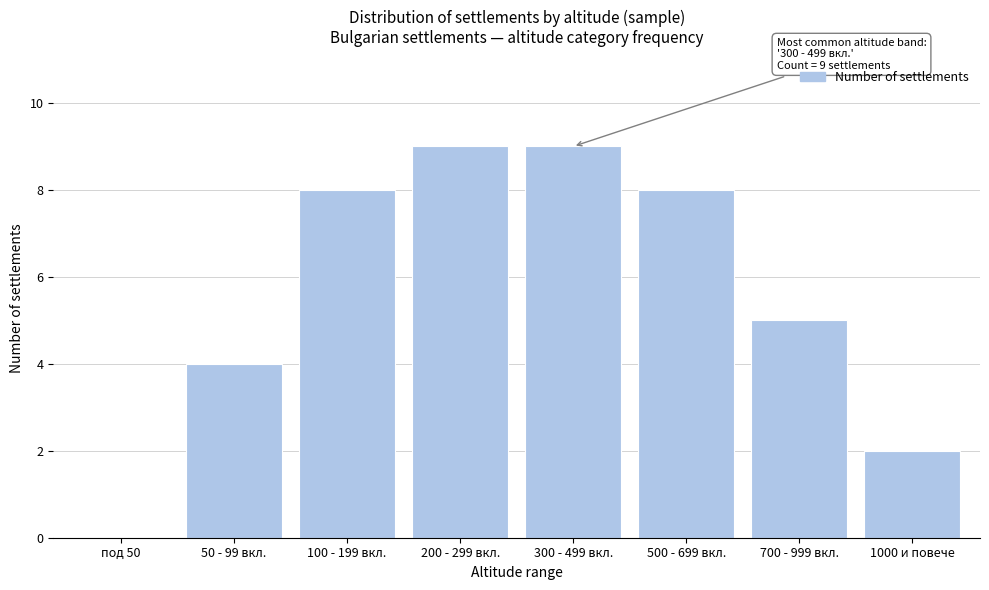

Reading left to right, list all the values displayed in this chart.

под 50=0	50 - 99 вкл.=4	100 - 199 вкл.=8	200 - 299 вкл.=9	300 - 499 вкл.=9	500 - 699 вкл.=8	700 - 999 вкл.=5	1000 и повече=2